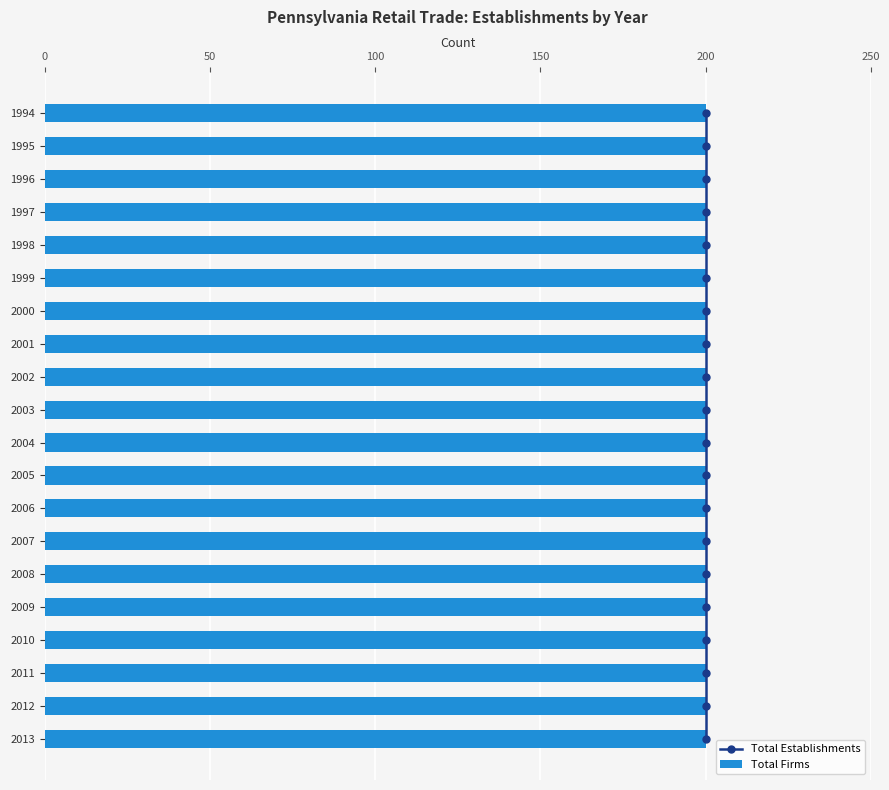

Count the number of categories in the chart.

20